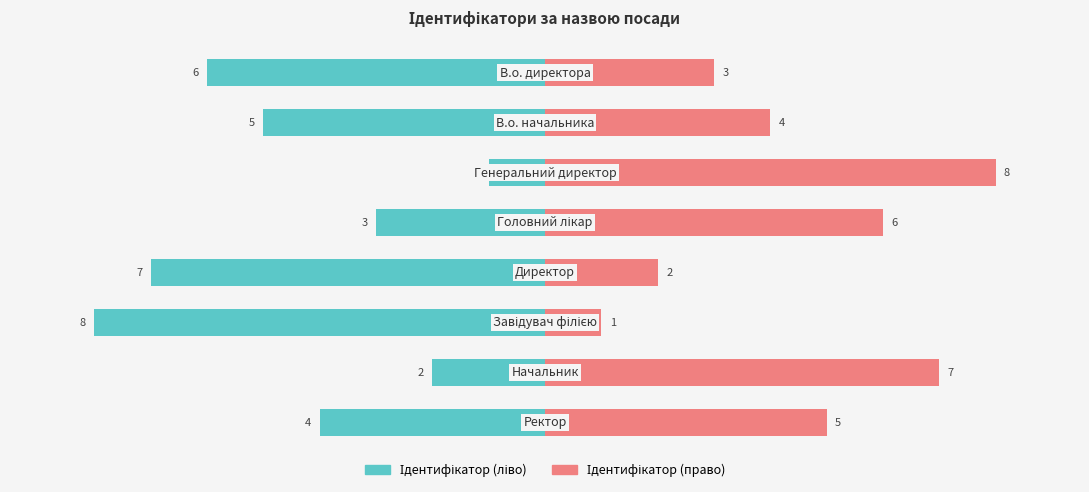

List the labels in order of Ідентифікатор (право) value, largest first.

2, 6, 3, 7, 1, 0, 4, 5